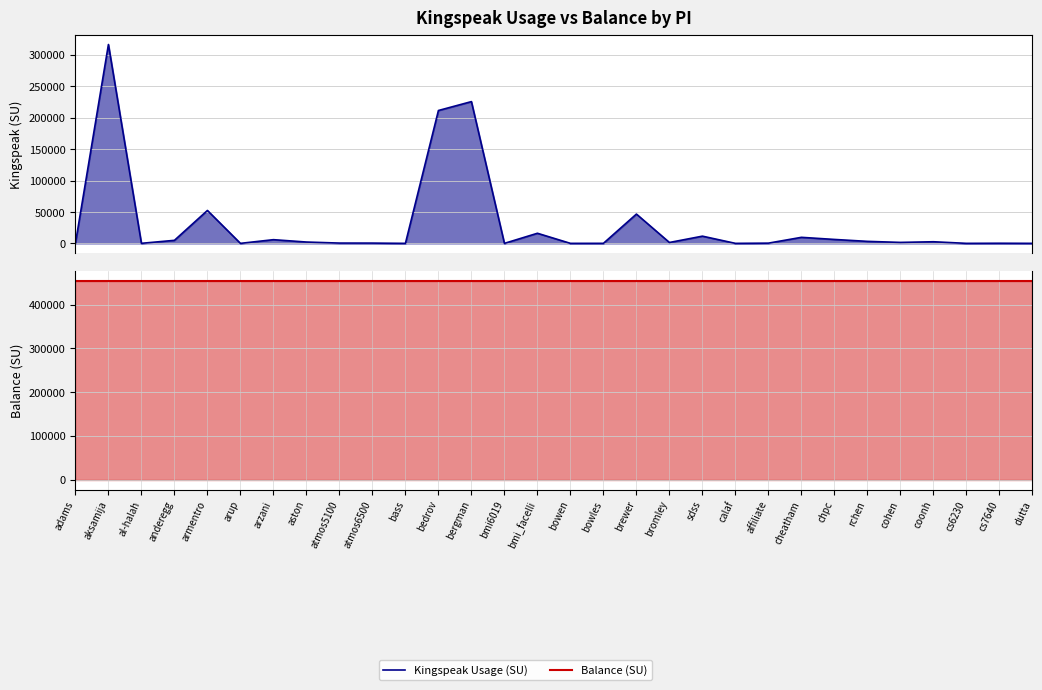

What is the value of the Kingspeak Usage (SU) point at the 3rd from the left?

69.7